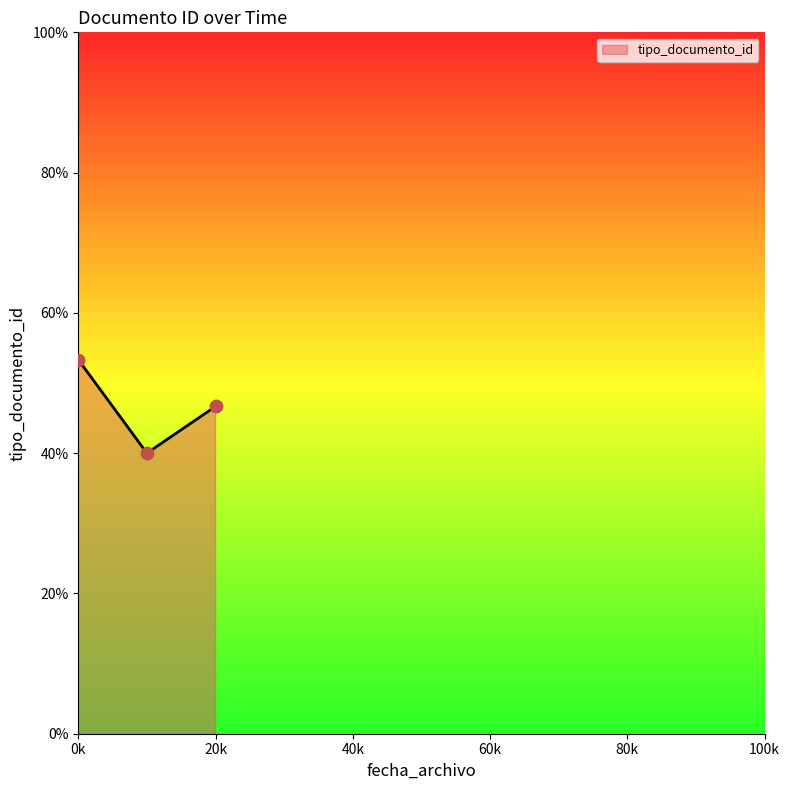

What is the sum of all values?

140.0